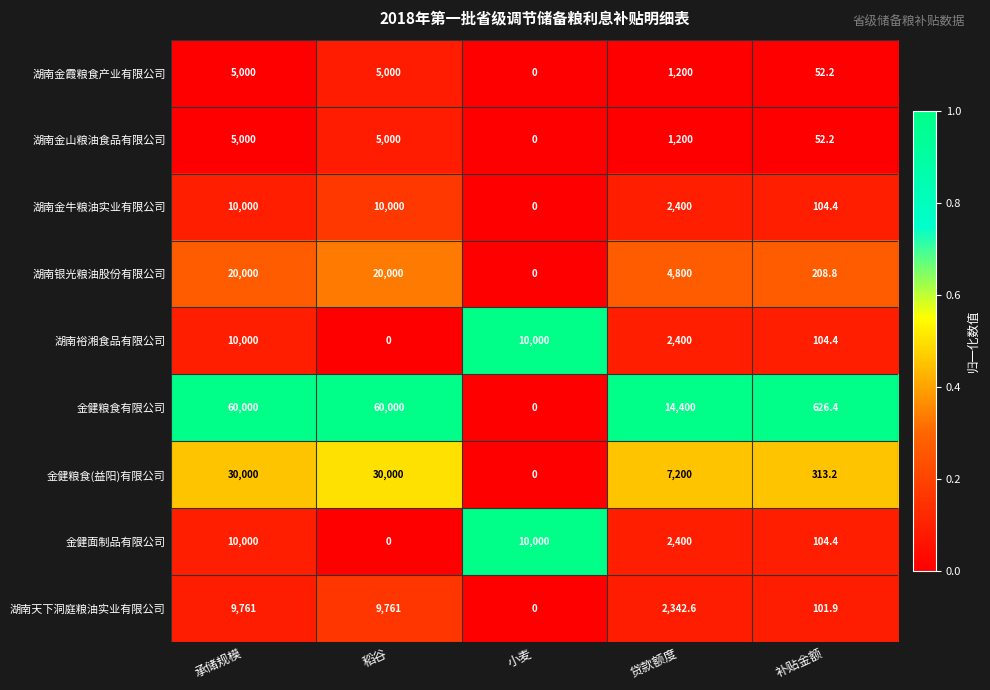

True or false: 金健粮食有限公司 has a value of 343.0 at 补贴金额.

False